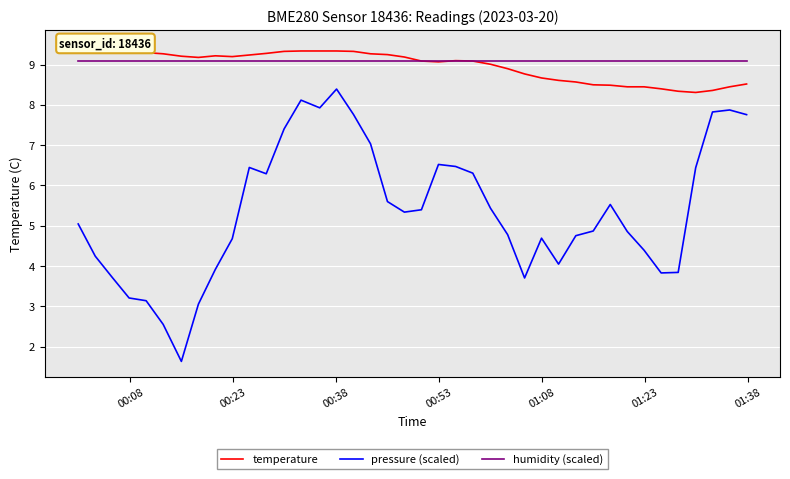

True or false: pressure (scaled) and humidity (scaled) intersect in this chart.

False